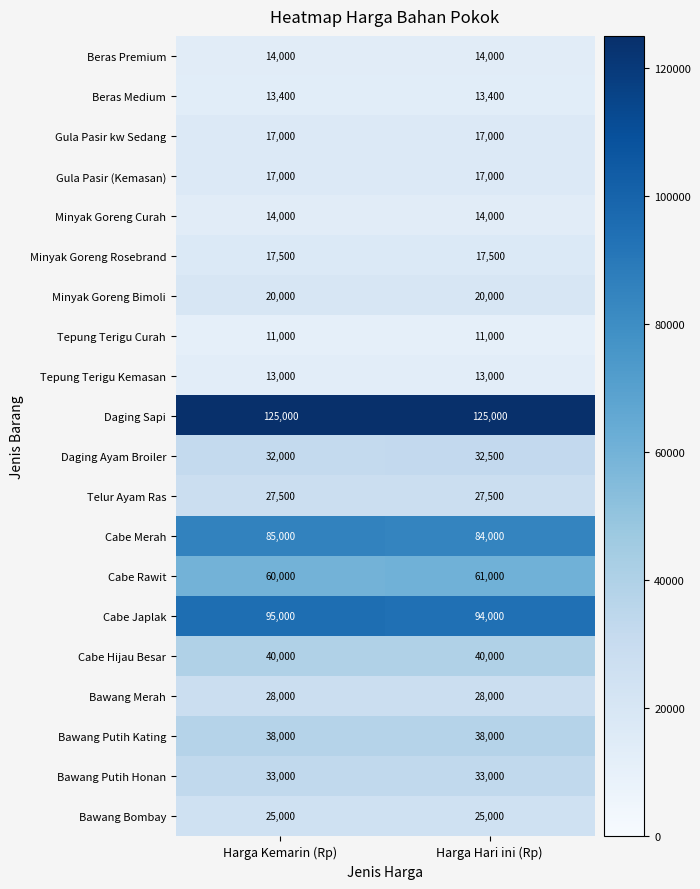

Read the Bawang Putih Kating value at Harga Kemarin (Rp).

38000